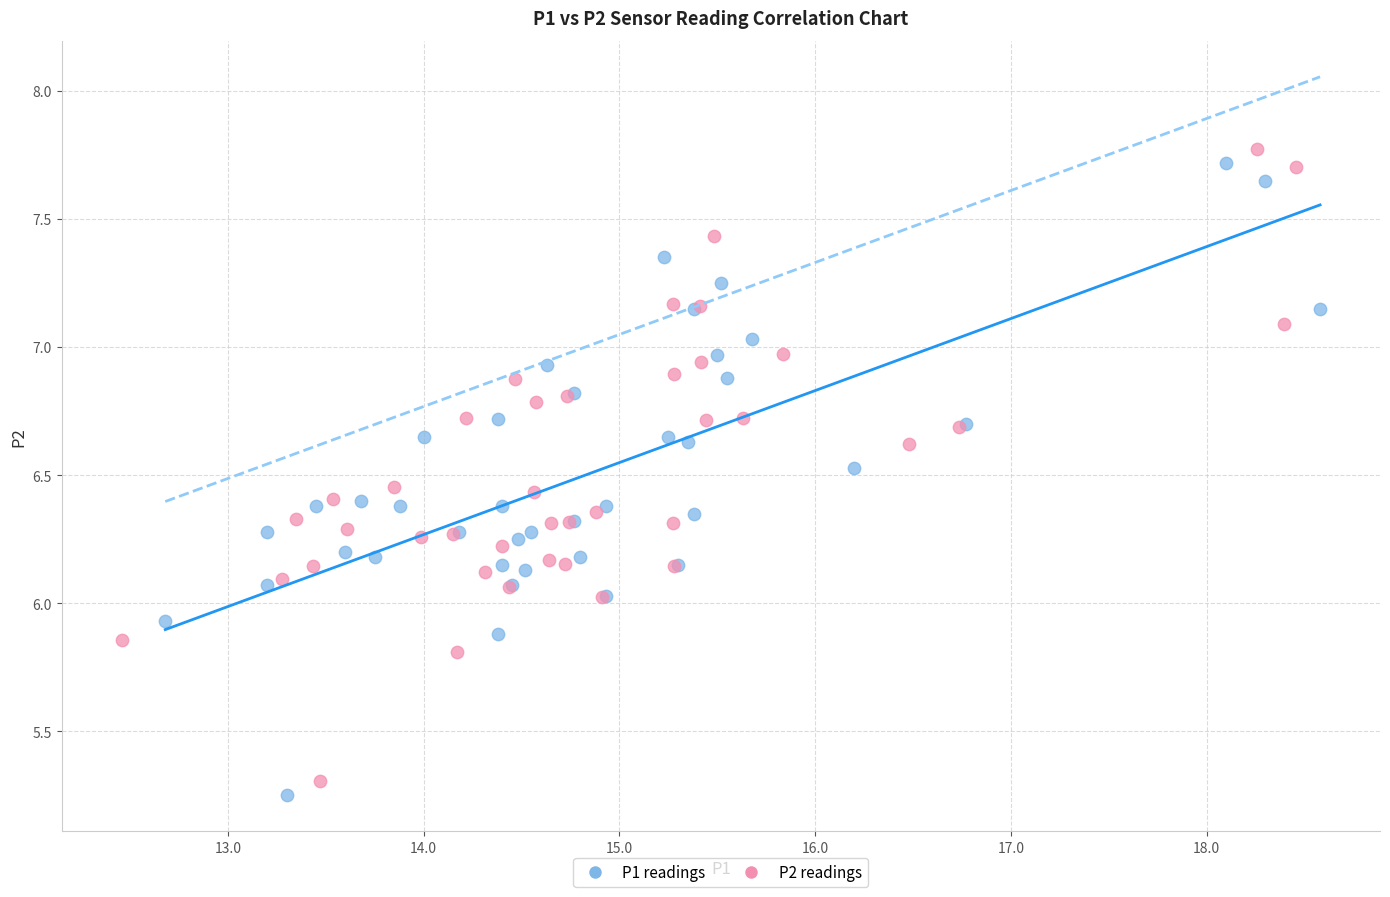

Which series has the largest Y range (max minus min)?

P1 readings